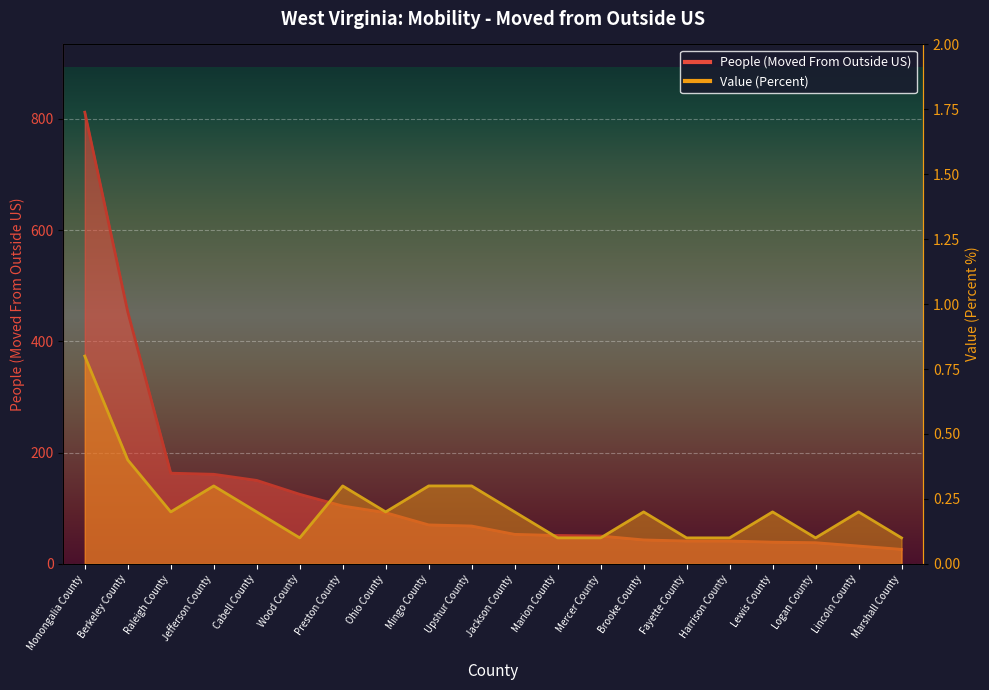

Reading right to left, extract all data points from this chart.

People (Moved From Outside US): 26.0	32.0	38.0	39.0	41.0	41.0	43.0	50.0	51.0	53.0	68.0	70.0	92.0	104.0	125.0	150.0	161.0	163.0	453.0	812.0
Value (Percent): 0.1	0.2	0.1	0.2	0.1	0.1	0.2	0.1	0.1	0.2	0.3	0.3	0.2	0.3	0.1	0.2	0.3	0.2	0.4	0.8